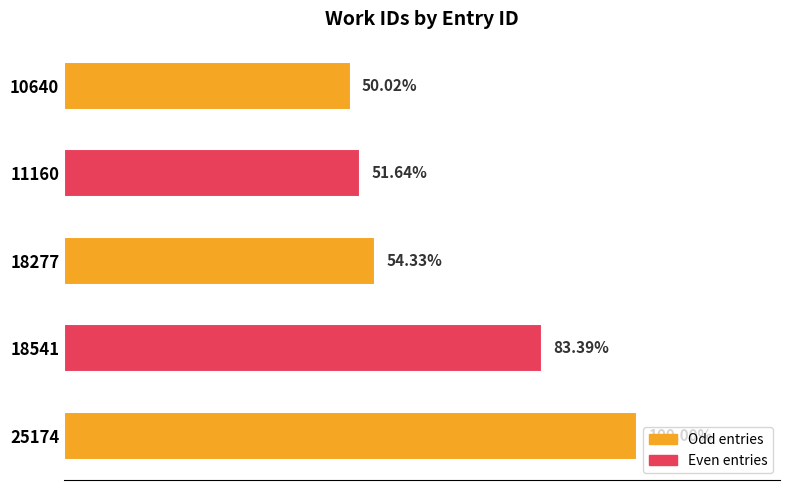

Does the chart contain any negative values?

No